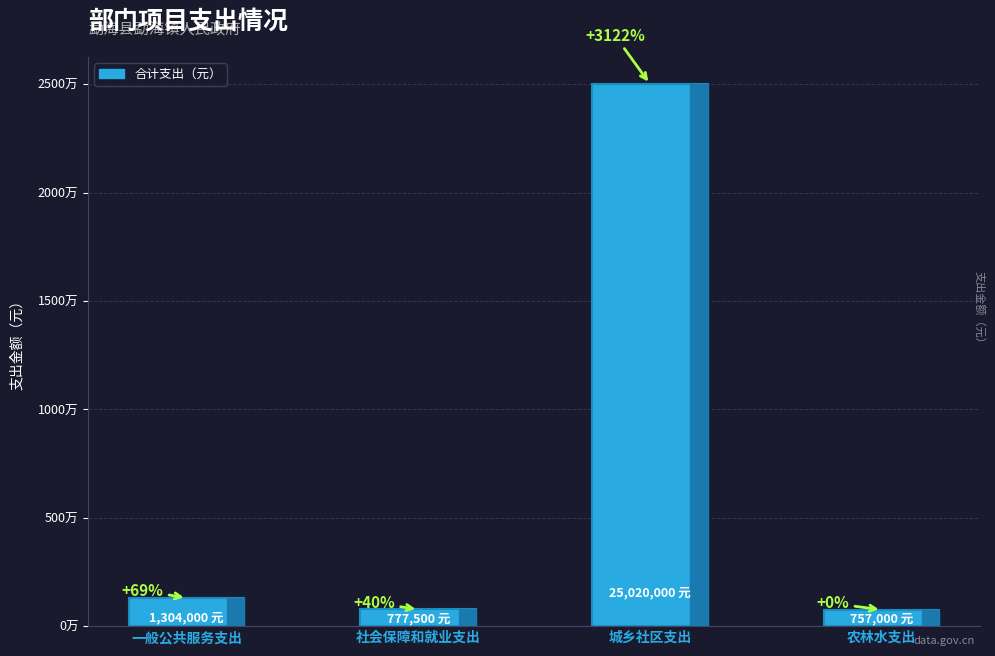

What is the label of the 4th bar from the right?

一般公共服务支出